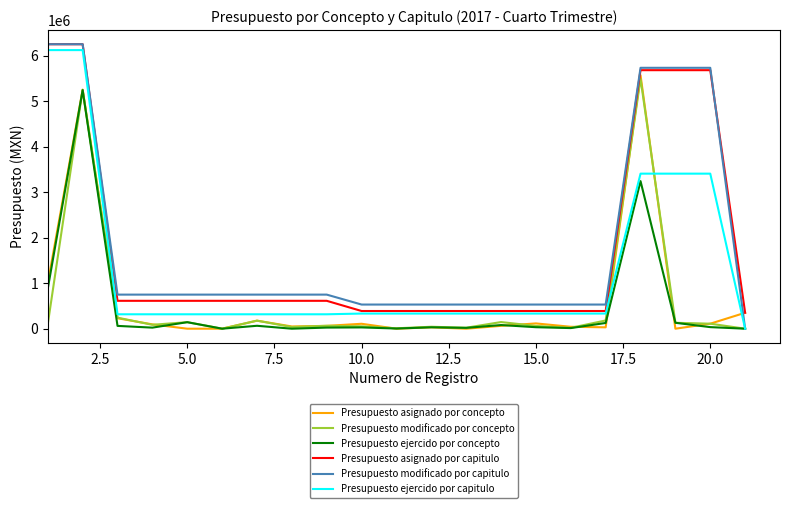

What is the highest value of the Presupuesto modificado por concepto series?

5490738